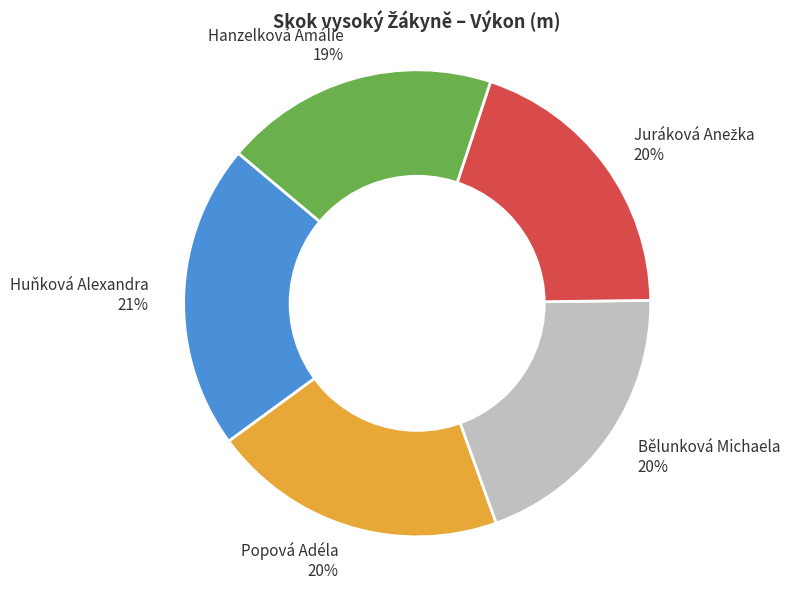

Which category has the smallest portion of the pie?

Hanzelková Amálie